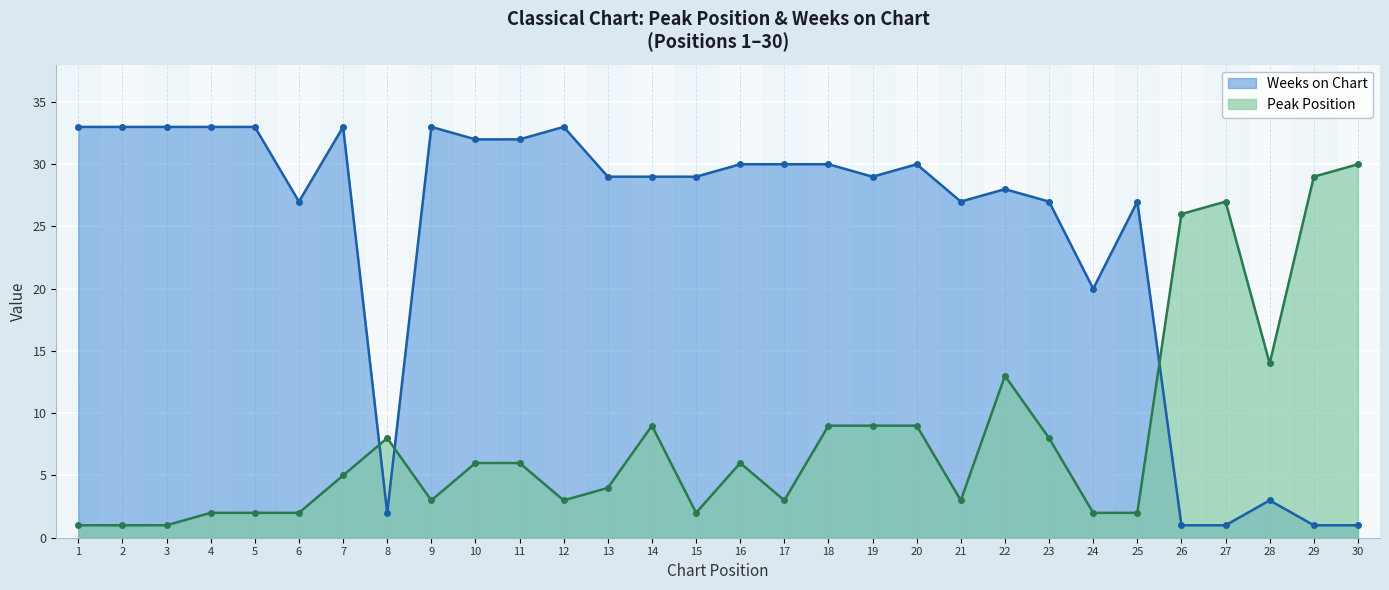

Reading left to right, what are all the values shown in this chart?

Peak Position: 1	1	1	2	2	2	5	8	3	6	6	3	4	9	2	6	3	9	9	9	3	13	8	2	2	26	27	14	29	30
Weeks on Chart: 33	33	33	33	33	27	33	2	33	32	32	33	29	29	29	30	30	30	29	30	27	28	27	20	27	1	1	3	1	1